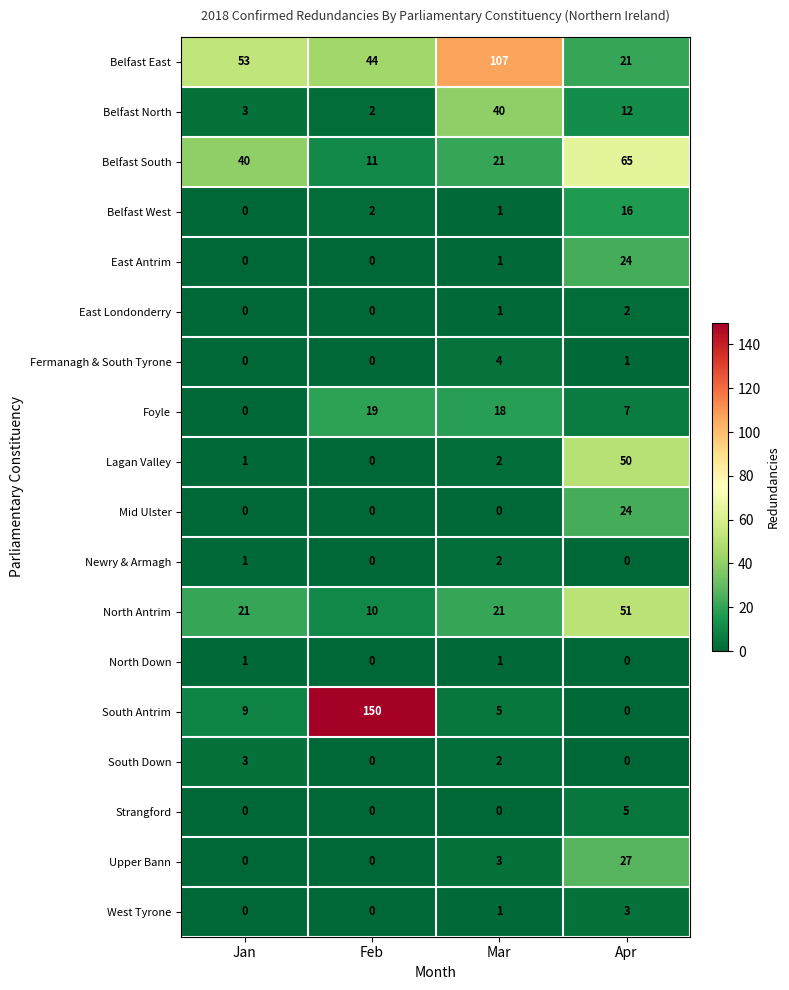

Which label corresponds to the largest value in the chart?

Feb